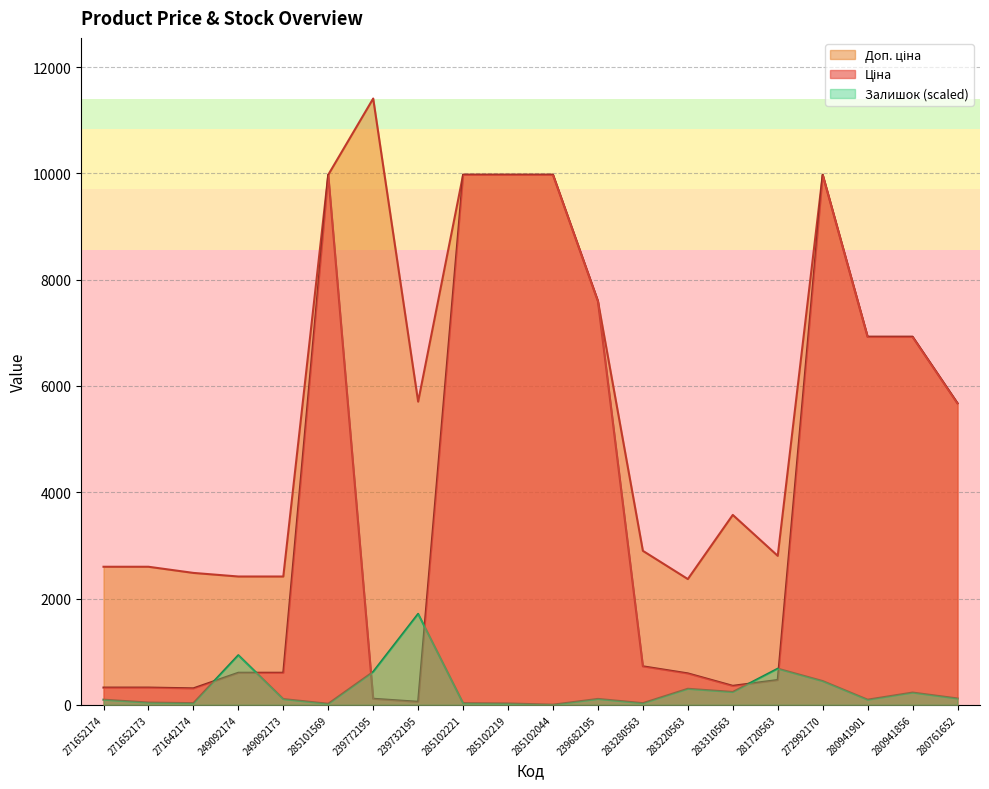

What is the maximum value for Ціна?

9975.0